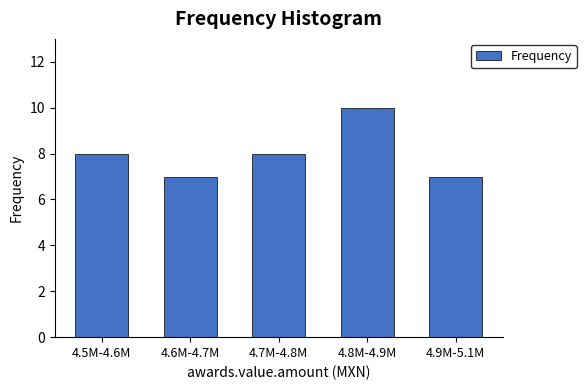

Reading right to left, extract all data points from this chart.

4.9M-5.1M=7	4.8M-4.9M=10	4.7M-4.8M=8	4.6M-4.7M=7	4.5M-4.6M=8